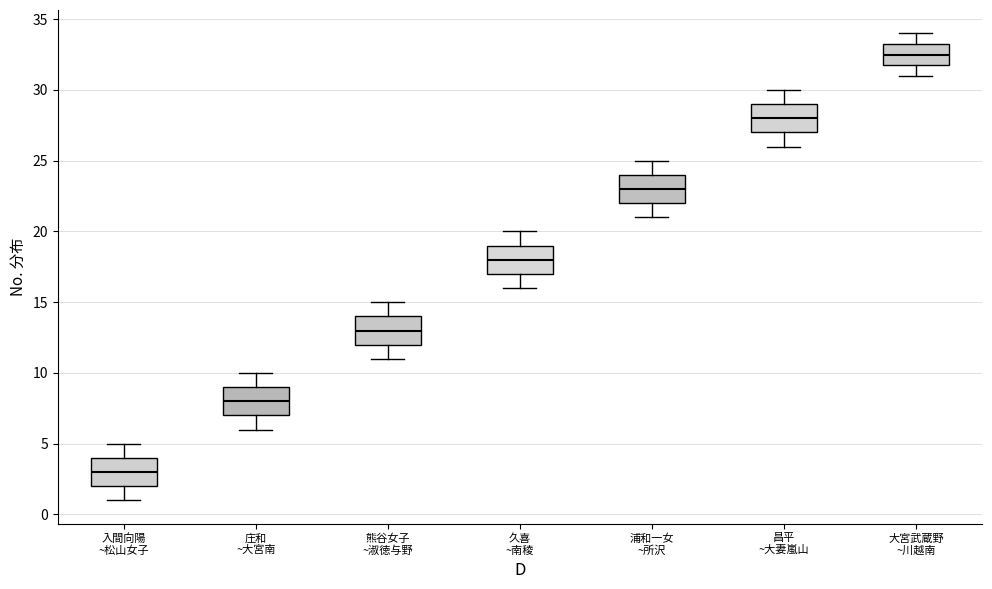

Which box has the lowest median line?

入間向陽 ~松山女子